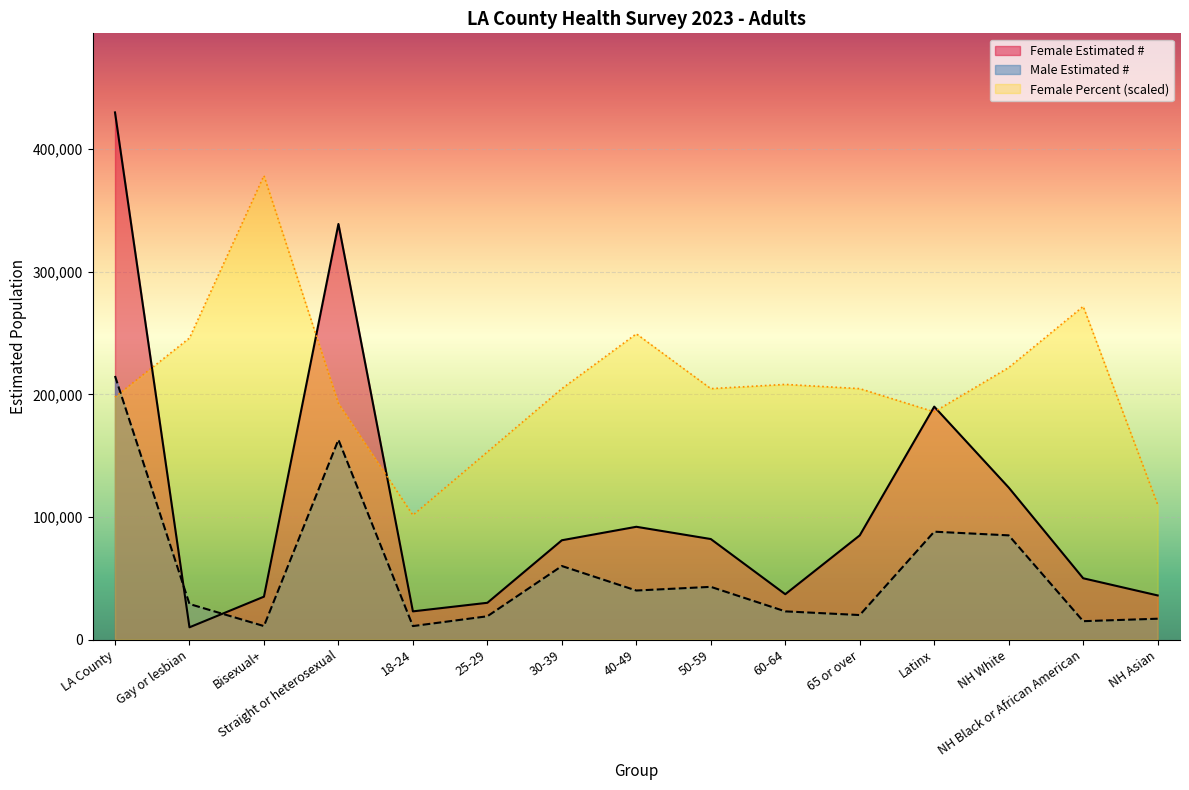

What is the difference between the maximum and minimum values in the Female Percent (x100) series?

276920.0